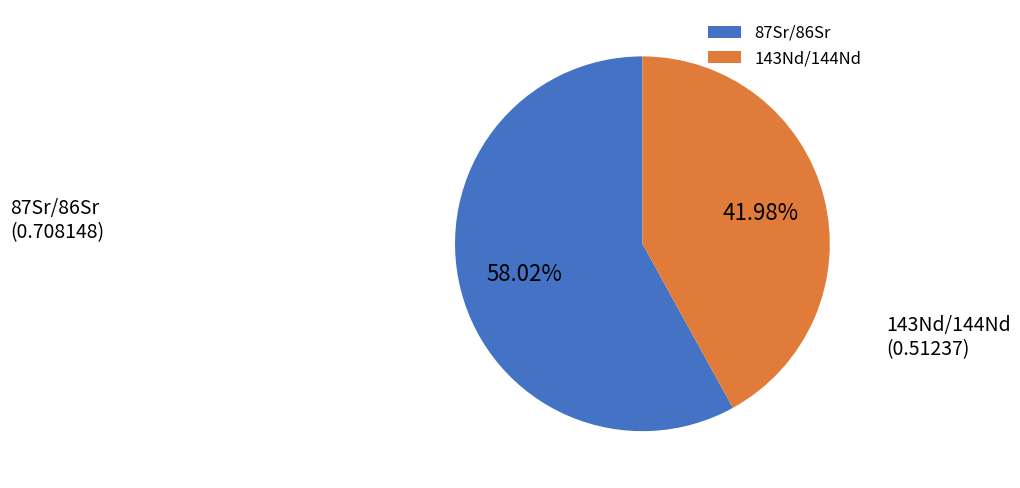

Is there a majority slice in this chart?

Yes